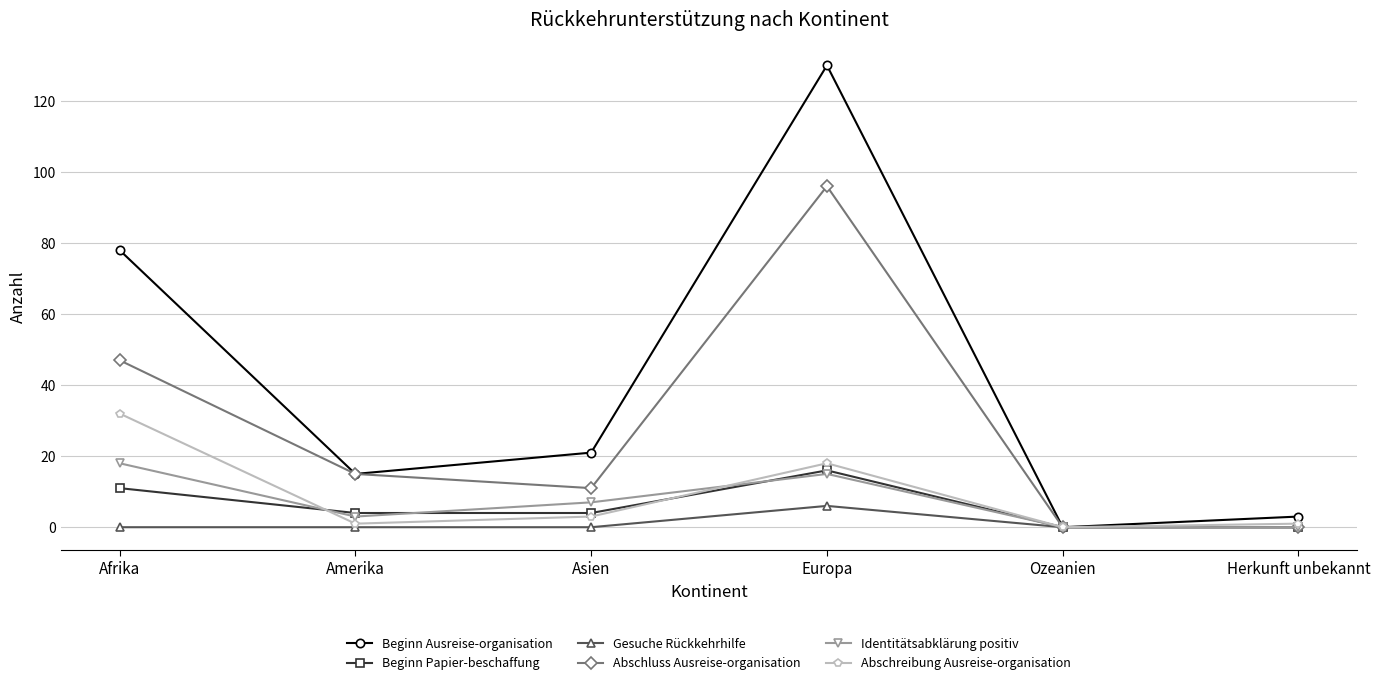

Reading left to right, extract all data points from this chart.

Beginn Ausreise-organisation: Afrika=78	Amerika=15	Asien=21	Europa=130	Ozeanien=0	Herkunft unbekannt=3
Beginn Papier-beschaffung: Afrika=11	Amerika=4	Asien=4	Europa=16	Ozeanien=0	Herkunft unbekannt=0
Gesuche Rückkehrhilfe: Afrika=0	Amerika=0	Asien=0	Europa=6	Ozeanien=0	Herkunft unbekannt=0
Abschluss Ausreise-organisation: Afrika=47	Amerika=15	Asien=11	Europa=96	Ozeanien=0	Herkunft unbekannt=0
Identitätsabklärung positiv: Afrika=18	Amerika=3	Asien=7	Europa=15	Ozeanien=0	Herkunft unbekannt=0
Abschreibung Ausreise-organisation: Afrika=32	Amerika=1	Asien=3	Europa=18	Ozeanien=0	Herkunft unbekannt=1